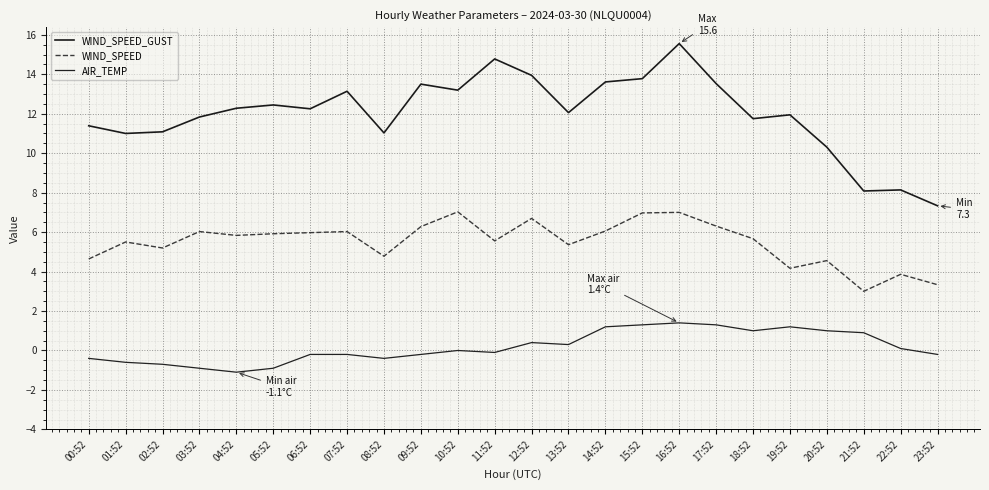

List the series in order of their overall mean, highest first.

WIND_SPEED_GUST, WIND_SPEED, AIR_TEMP